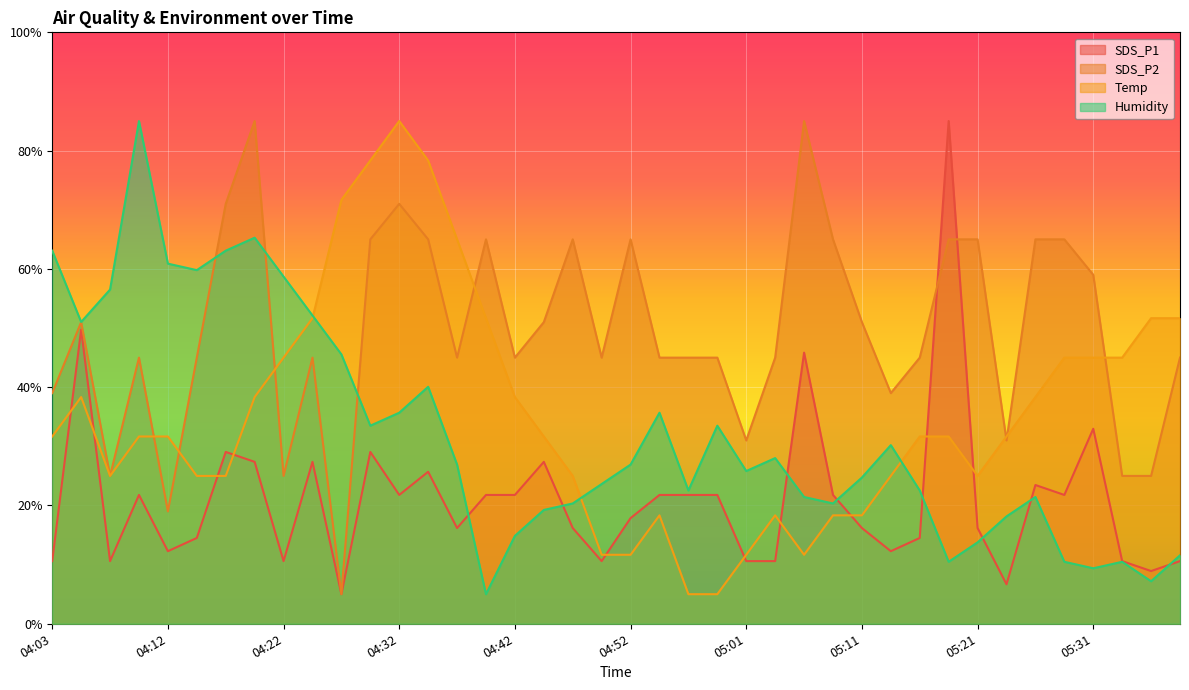

How many interior local peaks does the Temp series have?

4